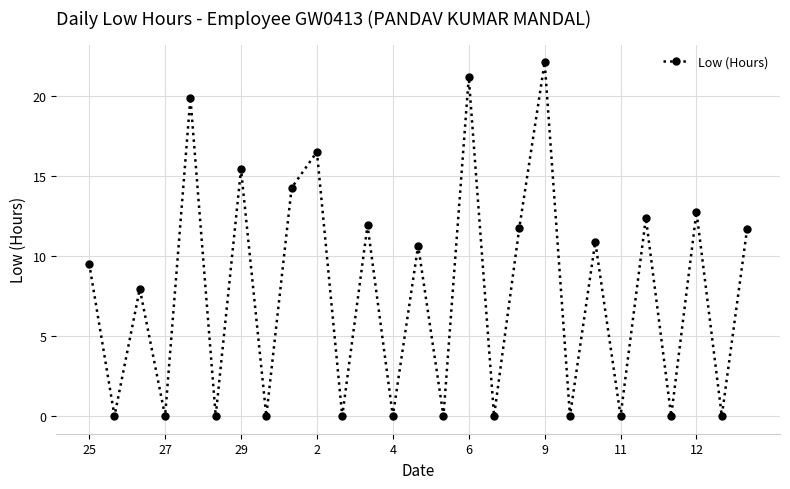

True or false: the data has more than 0 interior local peaks.

True